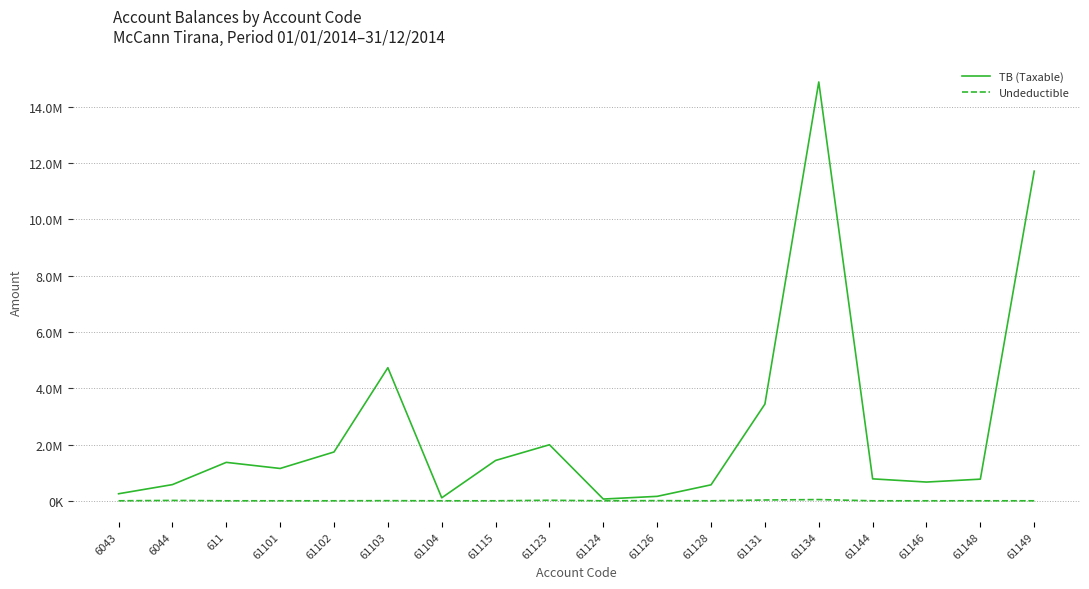

What is the difference between the highest and lowest values at 61131?

3409988.5